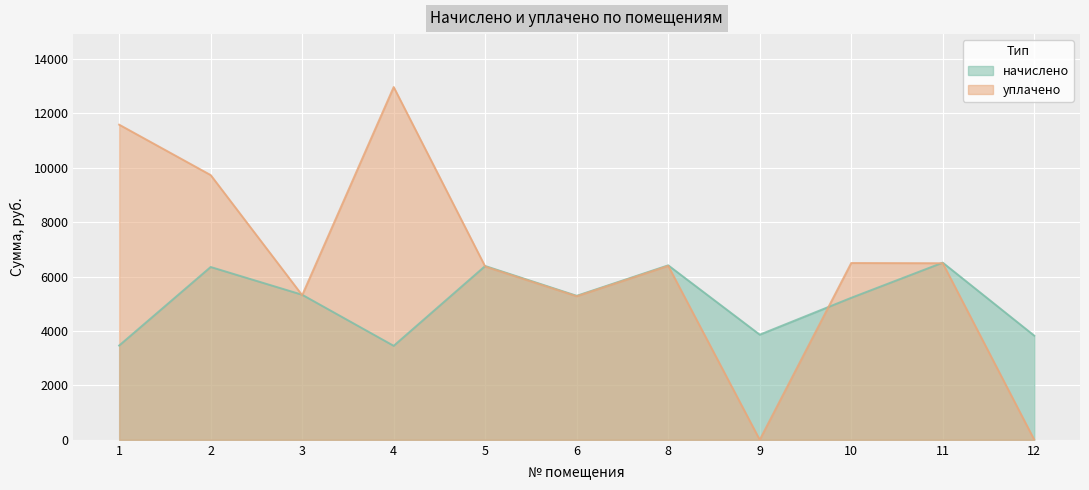

Where is уплачено nearest to the value 6484?

11